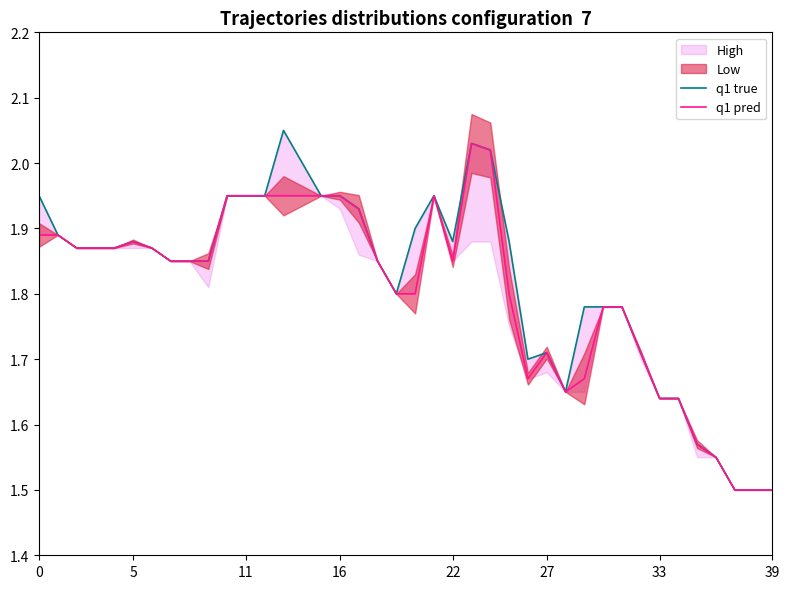

Which category has the lowest value in the q1 pred series?

37